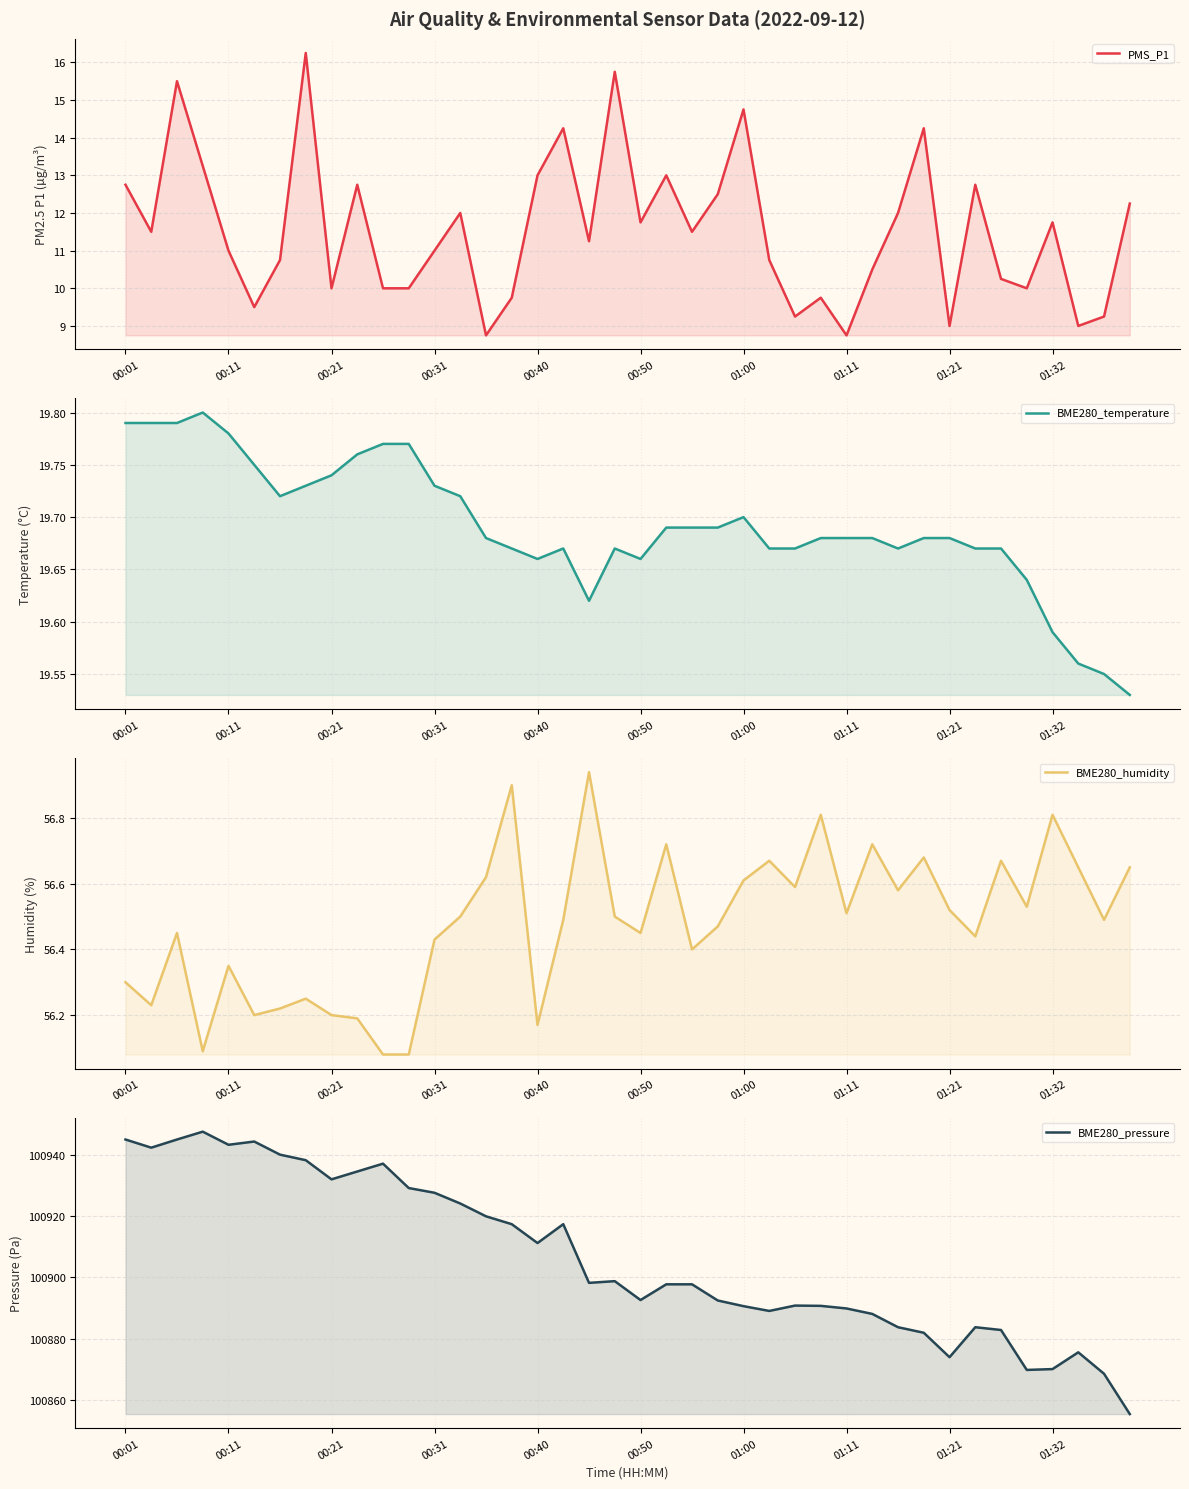

What is the sum of all BME280_temperature values?

787.7